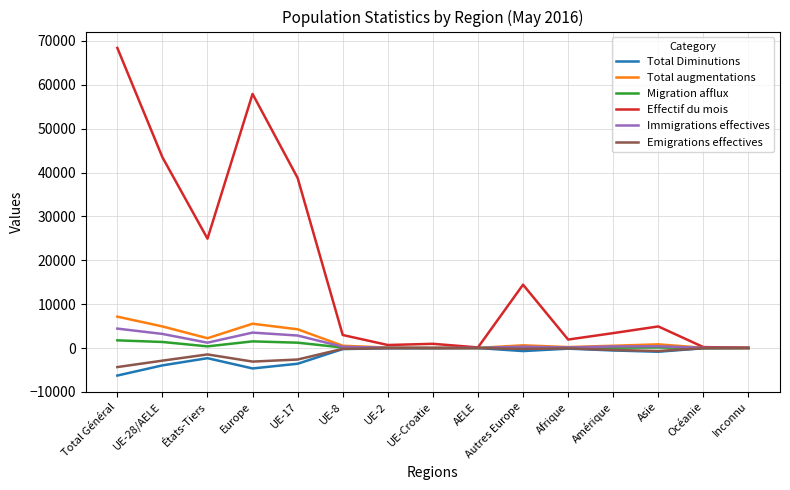

In Immigrations effectives, how many points are higher than both neighbors (excluding endpoints)?

3